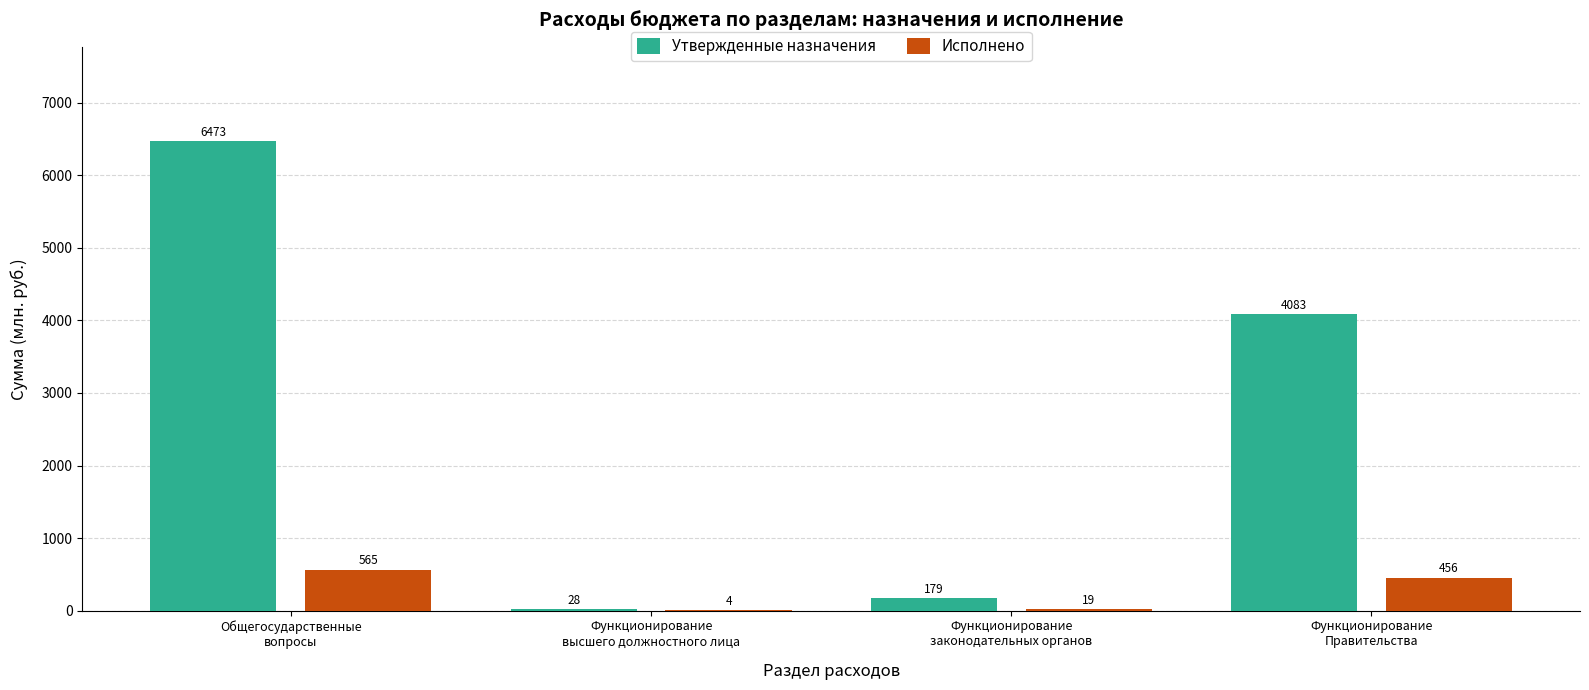

How many values in the Исполнено series exceed 455?

2